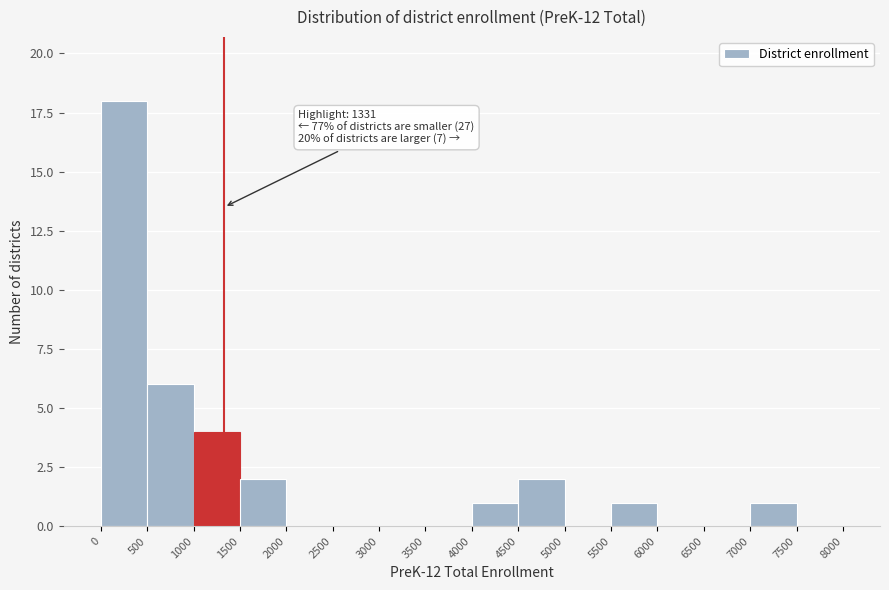

Which range on the x-axis has the tallest bar?

0 to 500